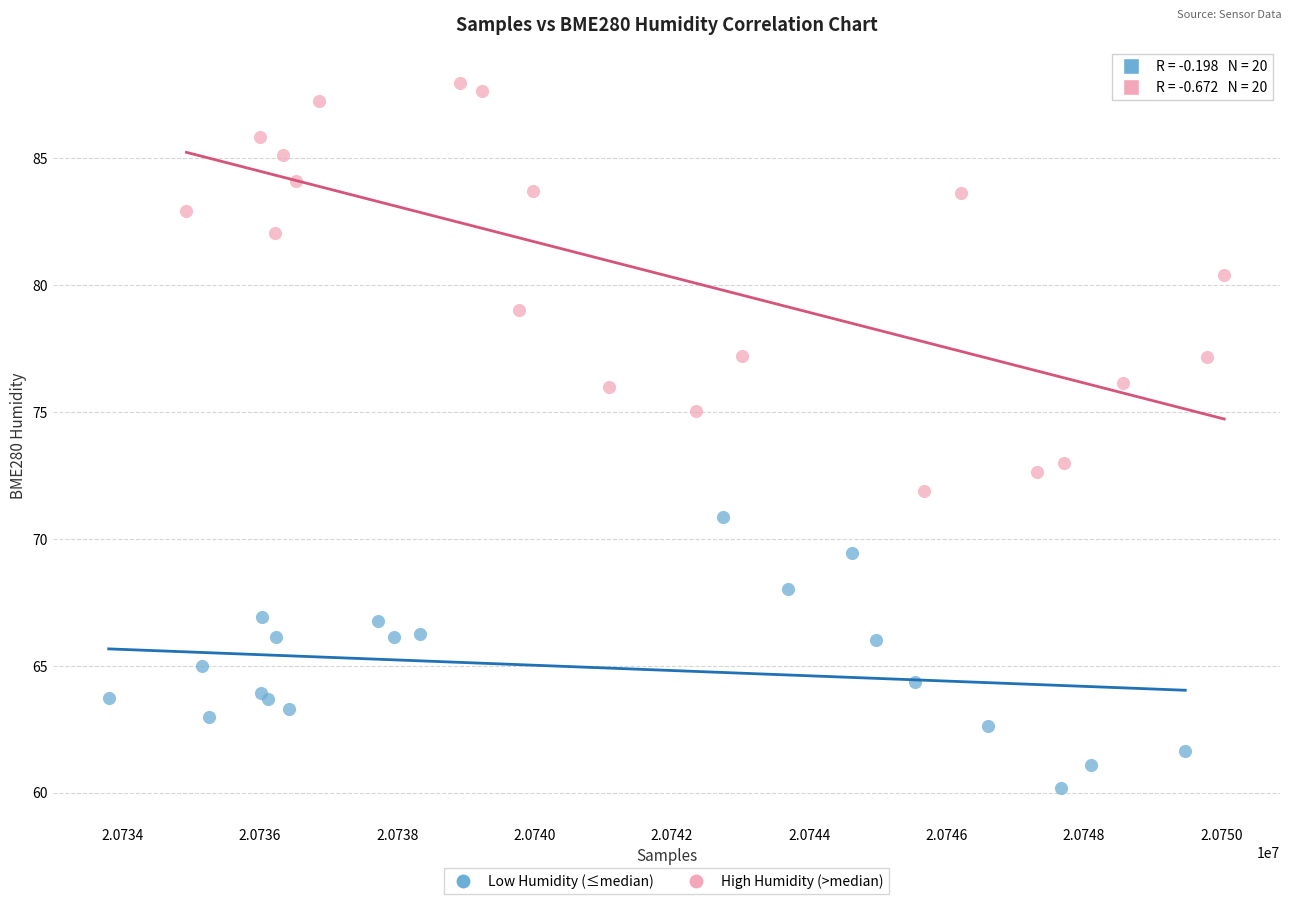

Which series has the largest Y range (max minus min)?

High Humidity (>median)